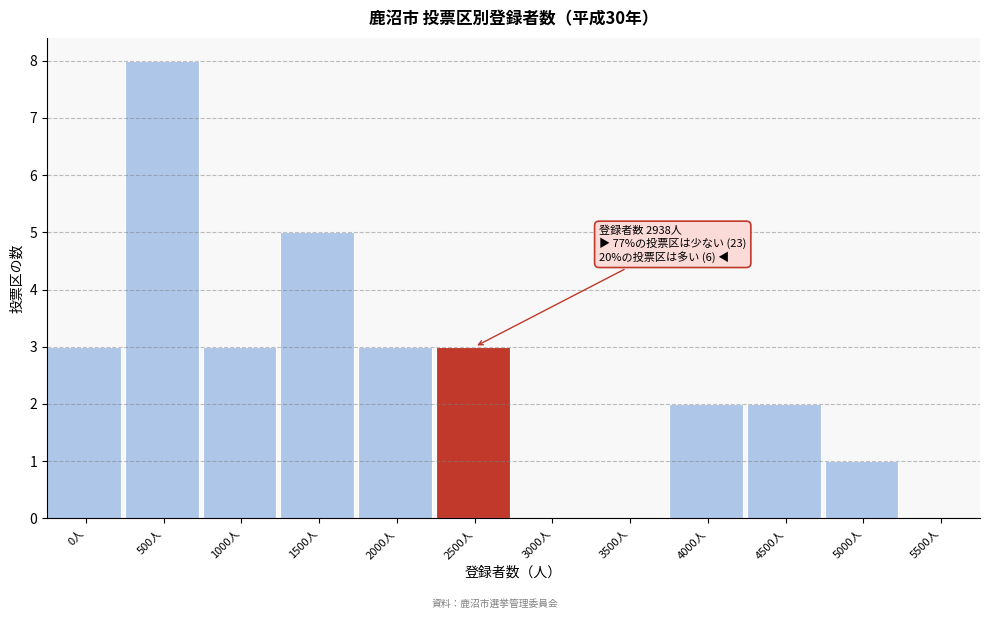

Reading right to left, extract all data points from this chart.

5500人=0	5000人=1	4500人=2	4000人=2	3500人=0	3000人=0	2500人=3	2000人=3	1500人=5	1000人=3	500人=8	0人=3